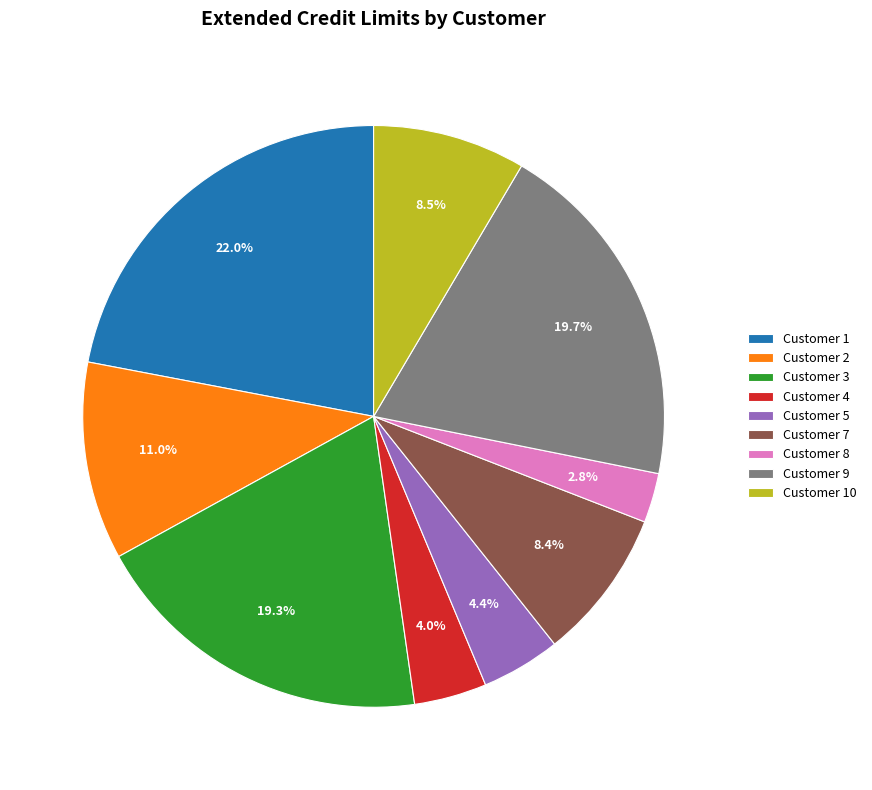

To the nearest percent, what is the combined percentage of Customer 9 and Customer 2?

31%